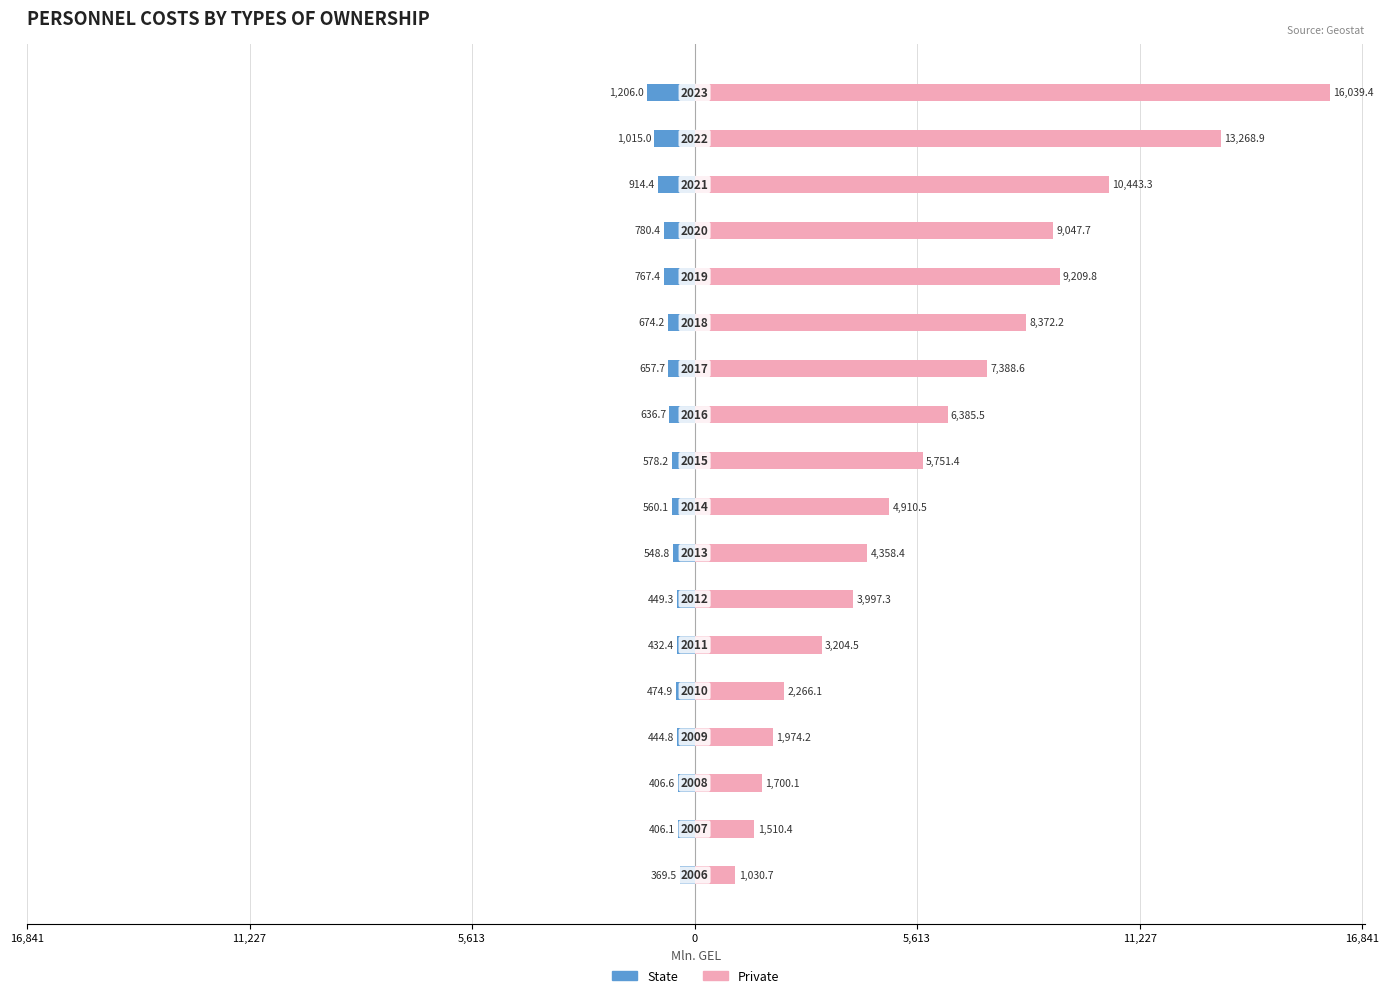

Which series has the widest spread of values?

Private